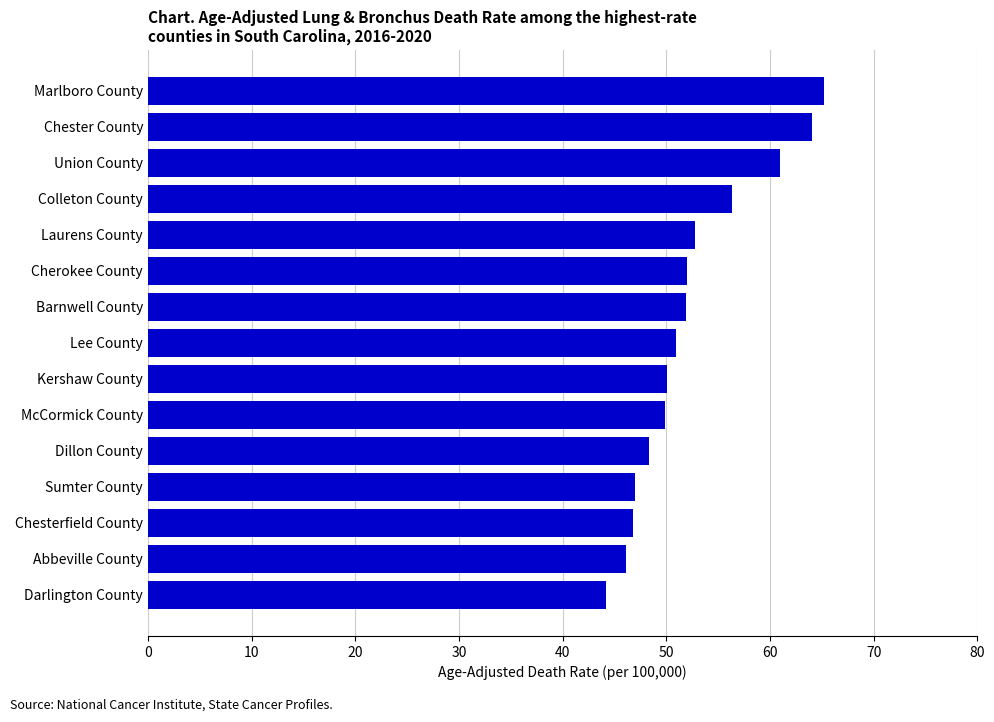

What value does the data have at Cherokee County?

52.0